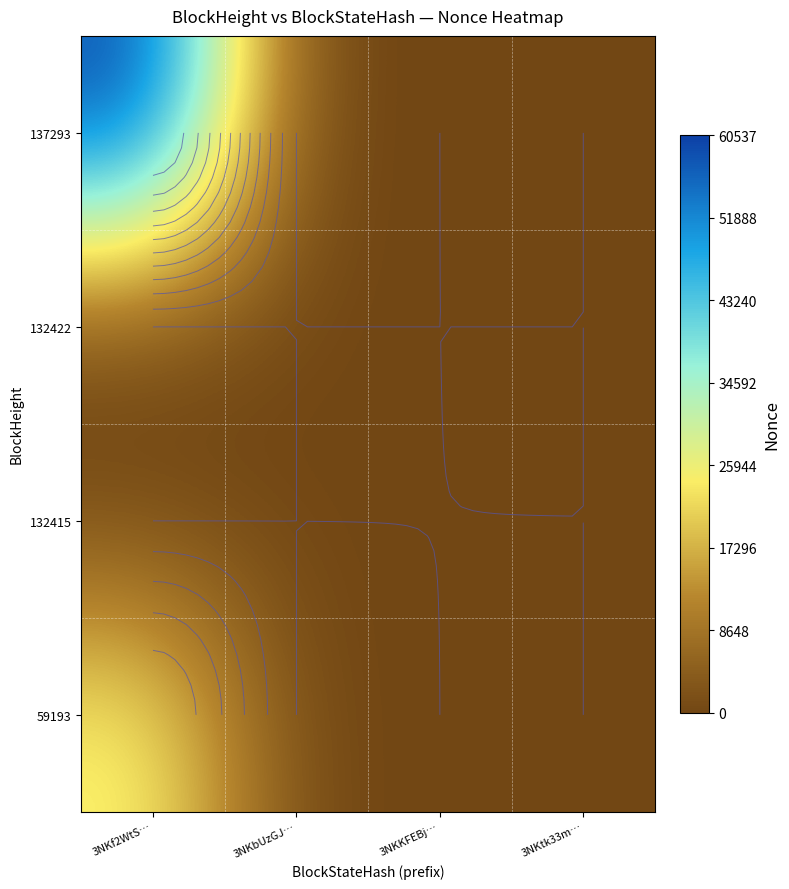

Is the value of 132415 at 3NKbUzGJ… greater than the value of 59193 at 3NKKFEBj…?

No